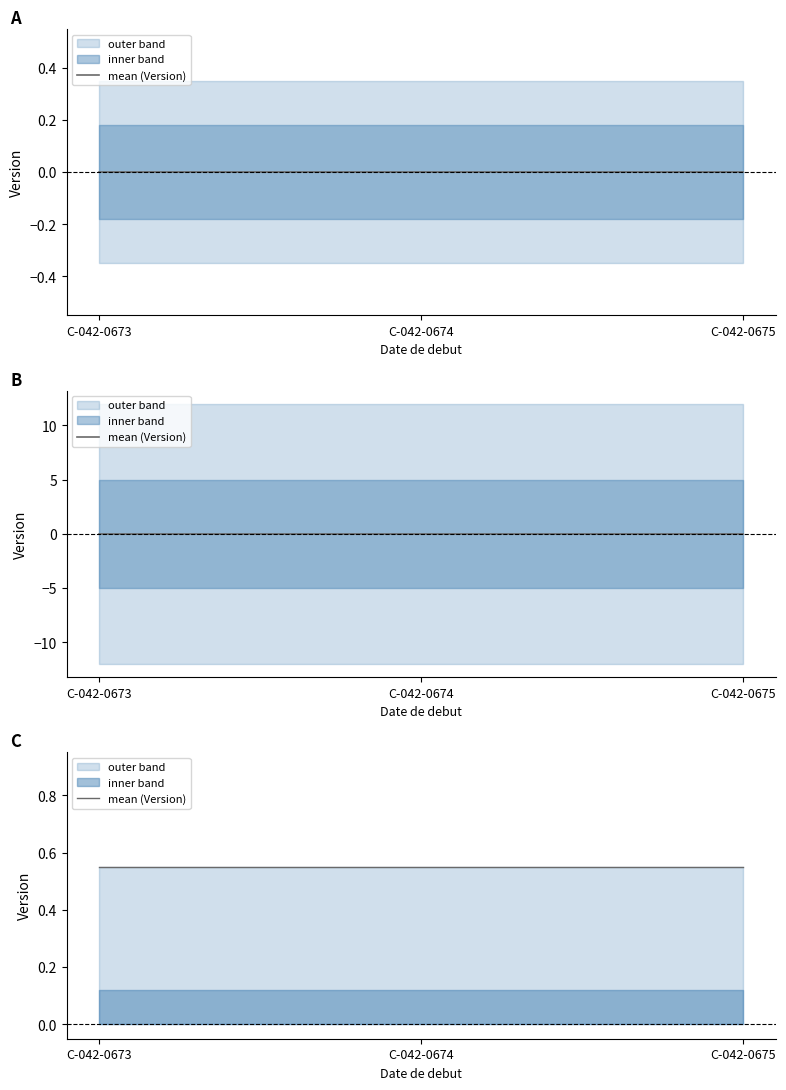

How many categories are shown in the chart?

3